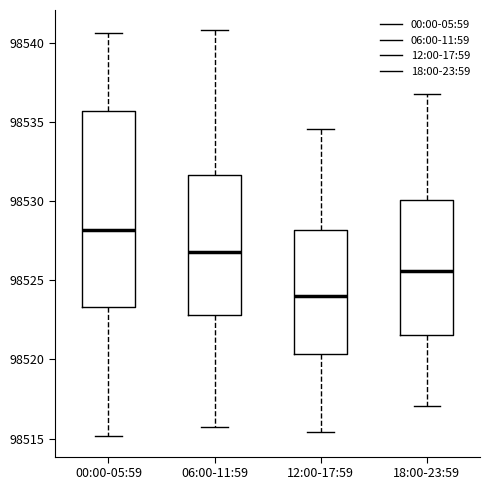

Where does the median line of the box for 18:00-23:59 sit on the y-axis? The values are not printed on the chart, so give them approximately, as read against the axis.

98525.5